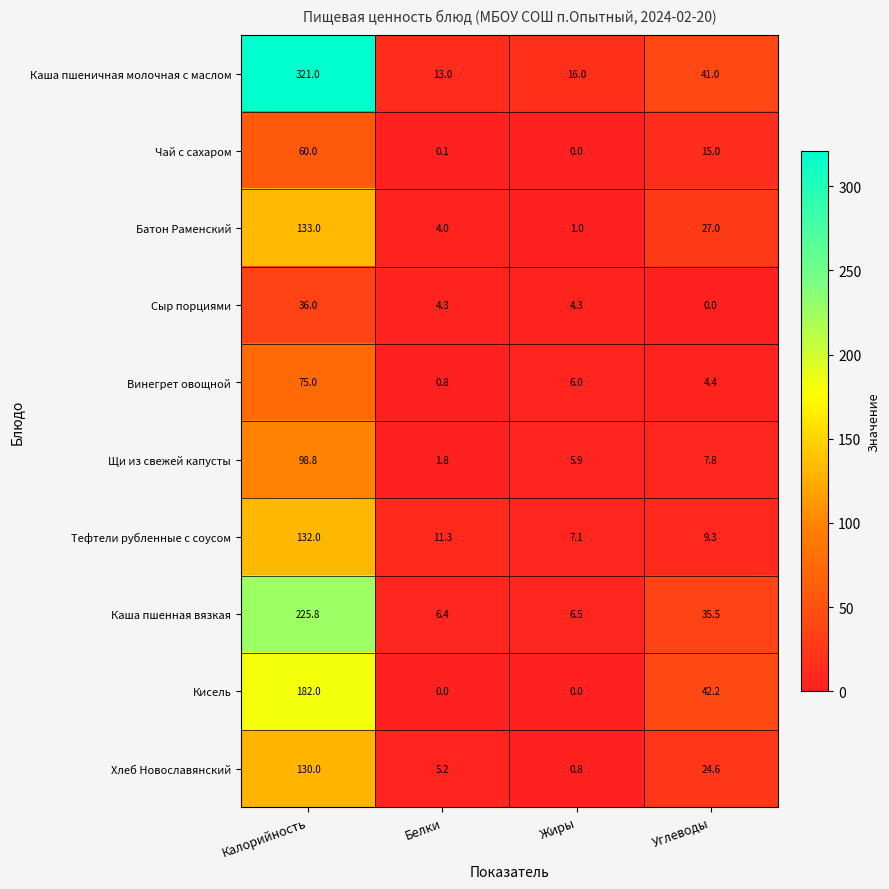

Is it true that Сыр порциями equals 0.0 at Углеводы?

True